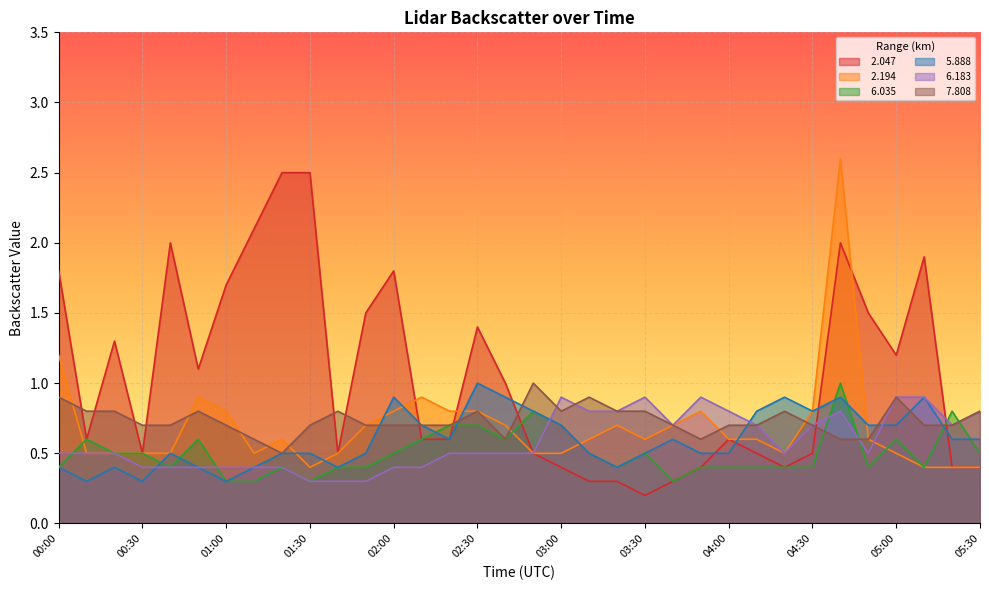

List the labels in order of   6.035 value, smallest first.

01:00, 01:10, 01:30, 03:40, 00:00, 00:40, 01:20, 01:40, 01:50, 03:20, 03:50, 04:00, 04:10, 04:20, 04:30, 04:50, 05:10, 00:20, 00:30, 02:00, 03:10, 03:30, 05:30, 00:10, 00:50, 02:10, 02:40, 05:00, 02:20, 02:30, 03:00, 02:50, 05:20, 04:40